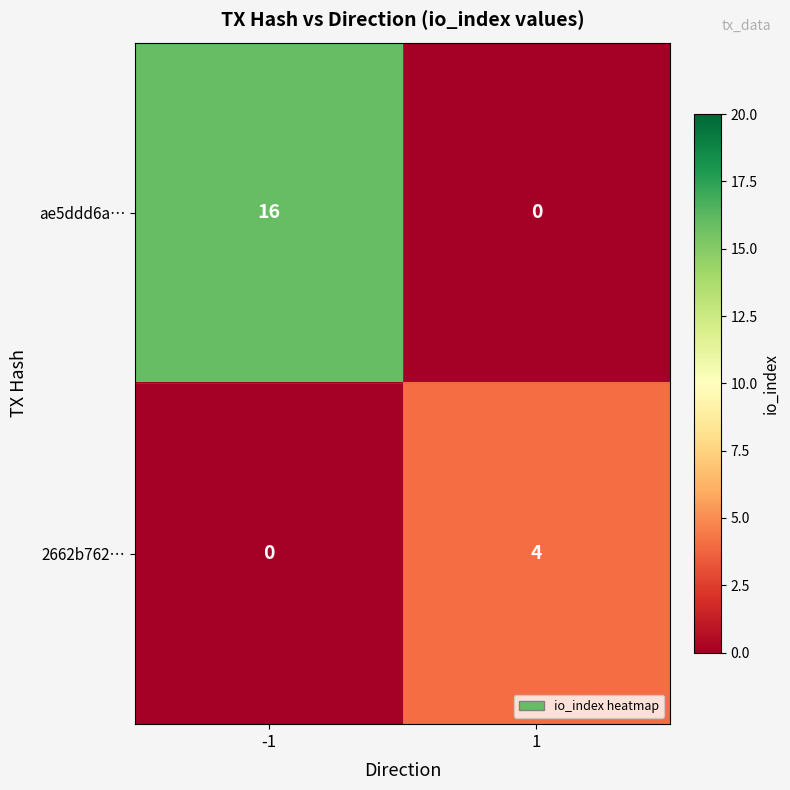

At which category does the chart reach its peak across all series?

-1